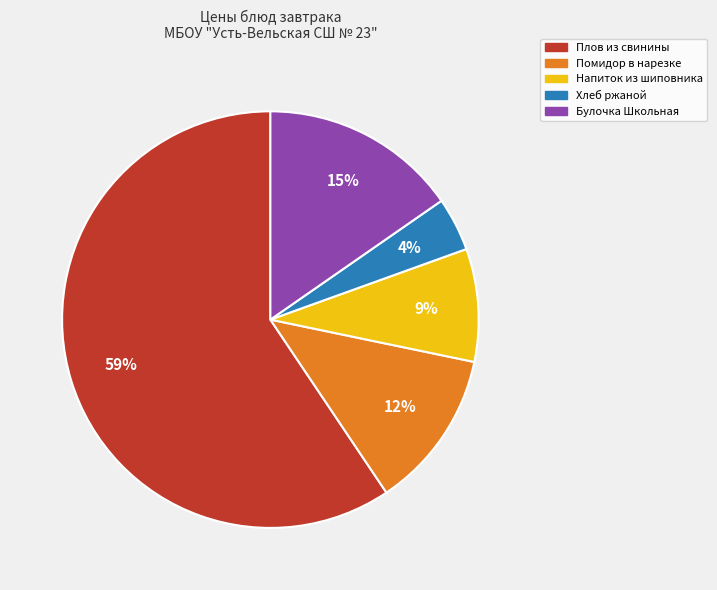

Is there a majority slice in this chart?

Yes